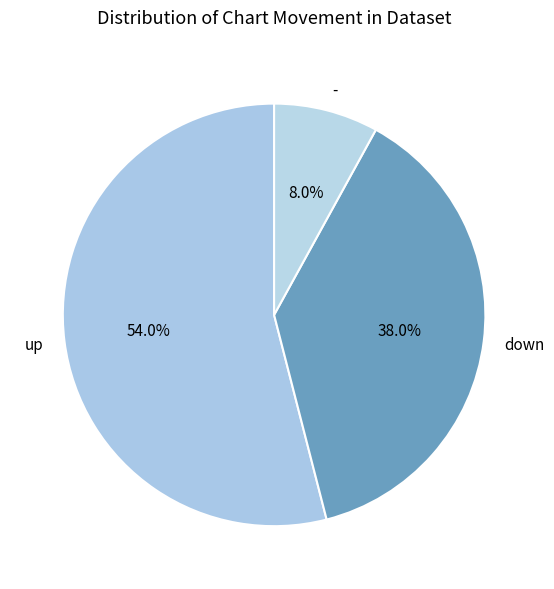

What percentage is the up slice, to the nearest percent?

54%